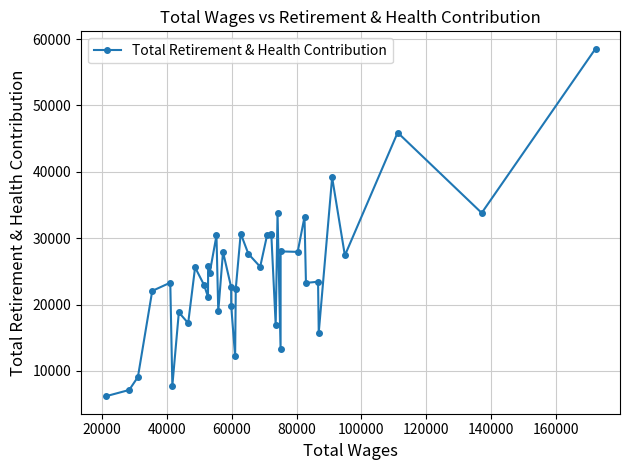

How many data points are less than 24767?

20